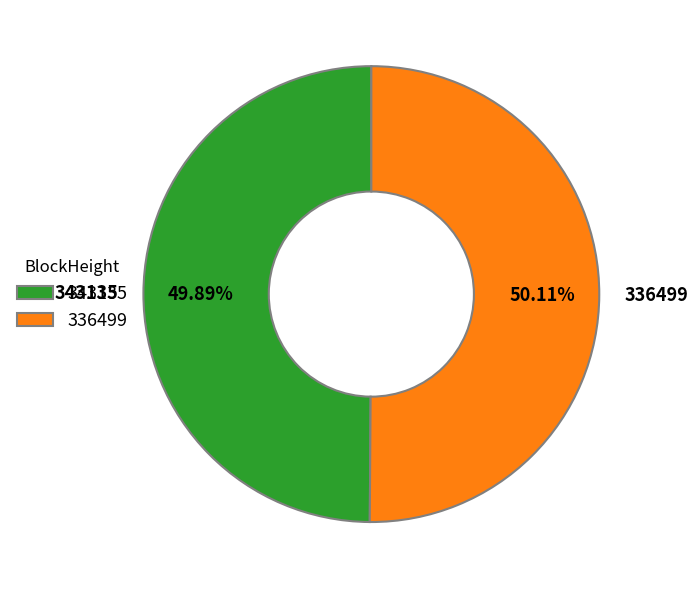

To the nearest percent, what is the average slice percentage?

50%